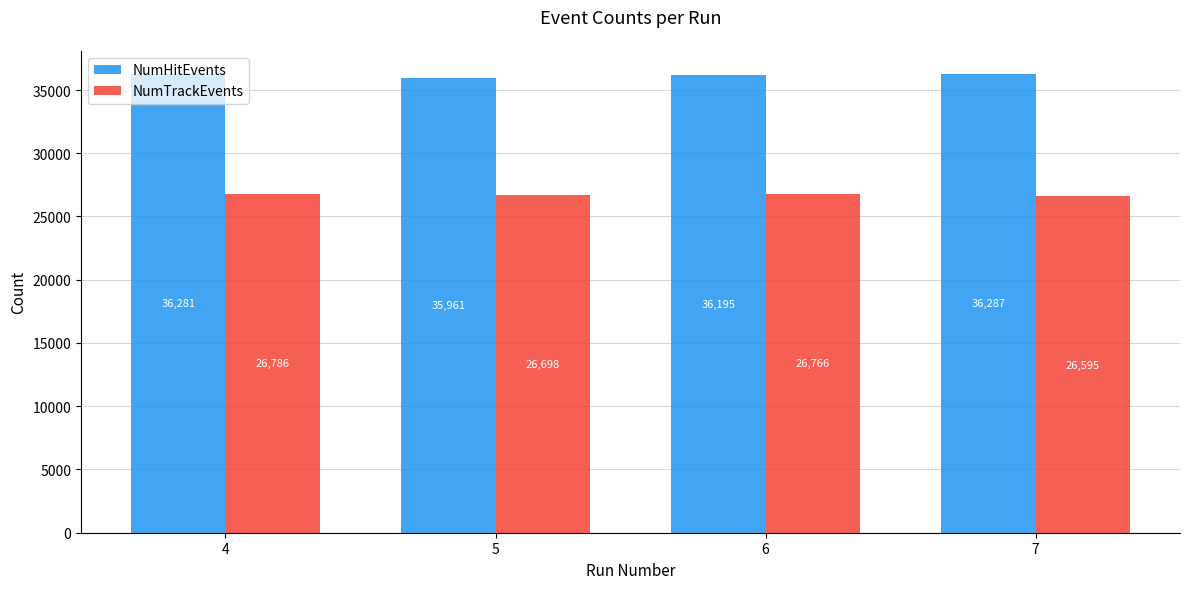

What is the value of the NumTrackEvents bar at the 4th from the left?

26595